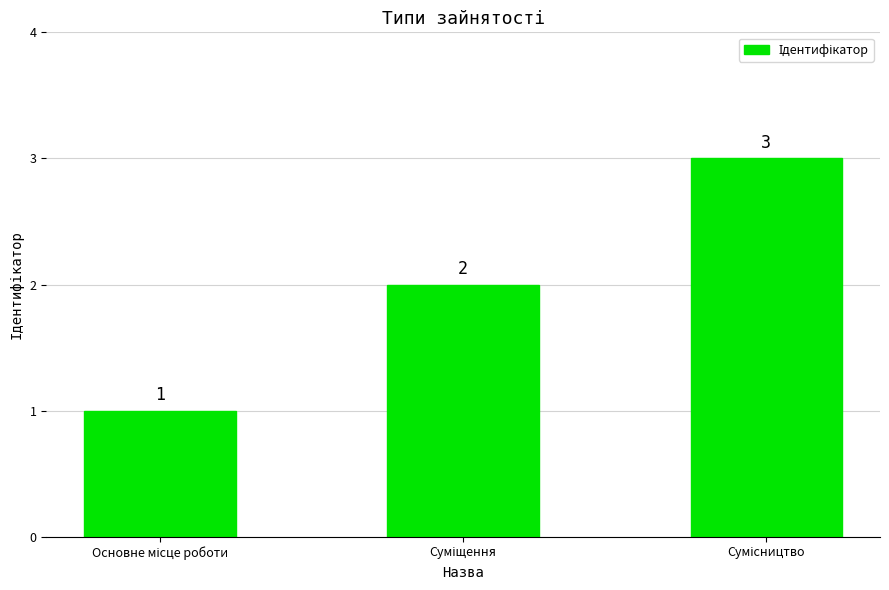

What is the value of the 1st bar from the left?

1